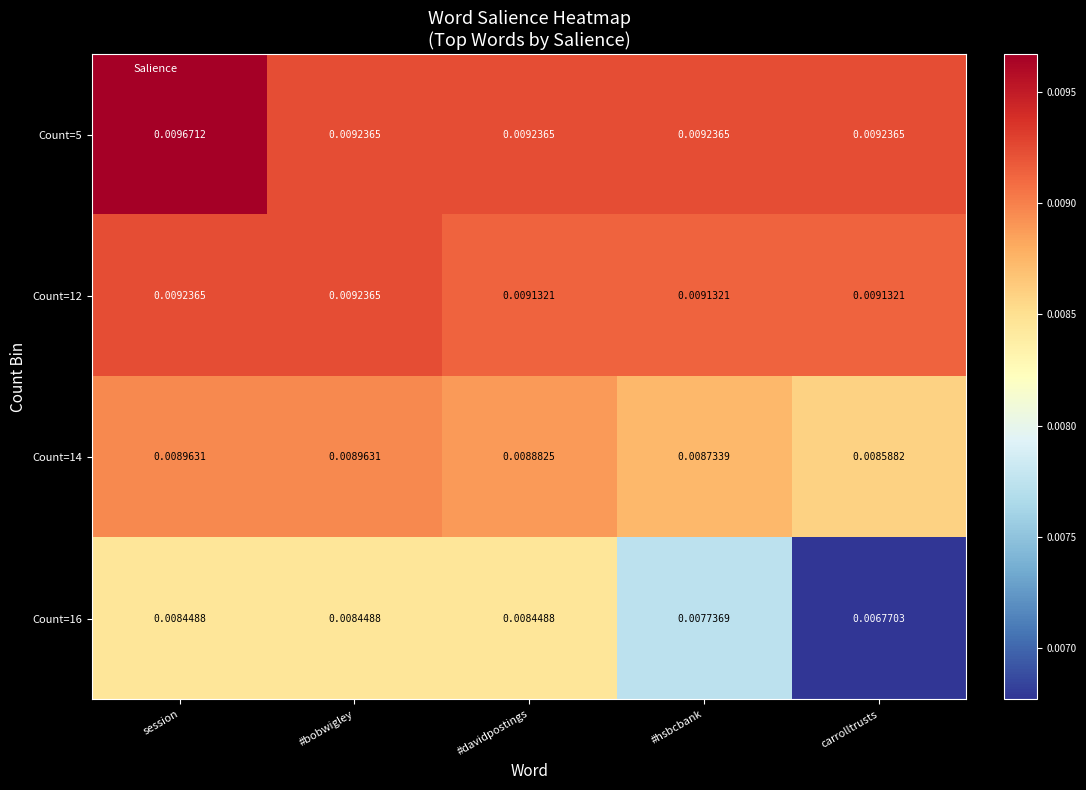

At which category is the sum across all series the highest?

session